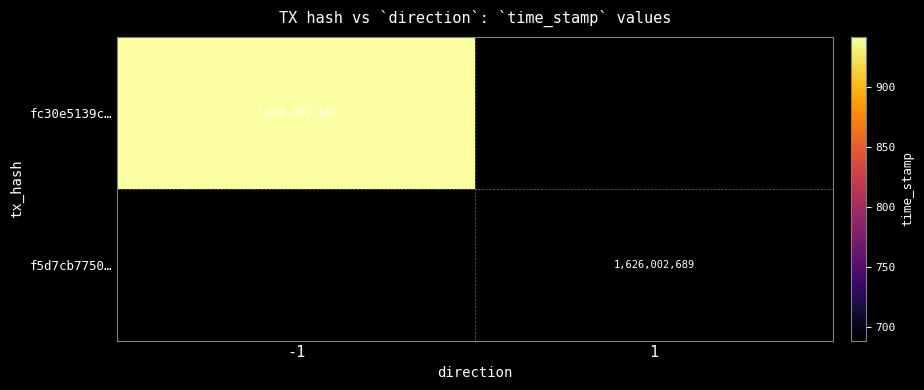

Rank the categories by f5d7cb77501ab6e63570df3f75fc47defcbc7a4 value from lowest to highest.

0, 1